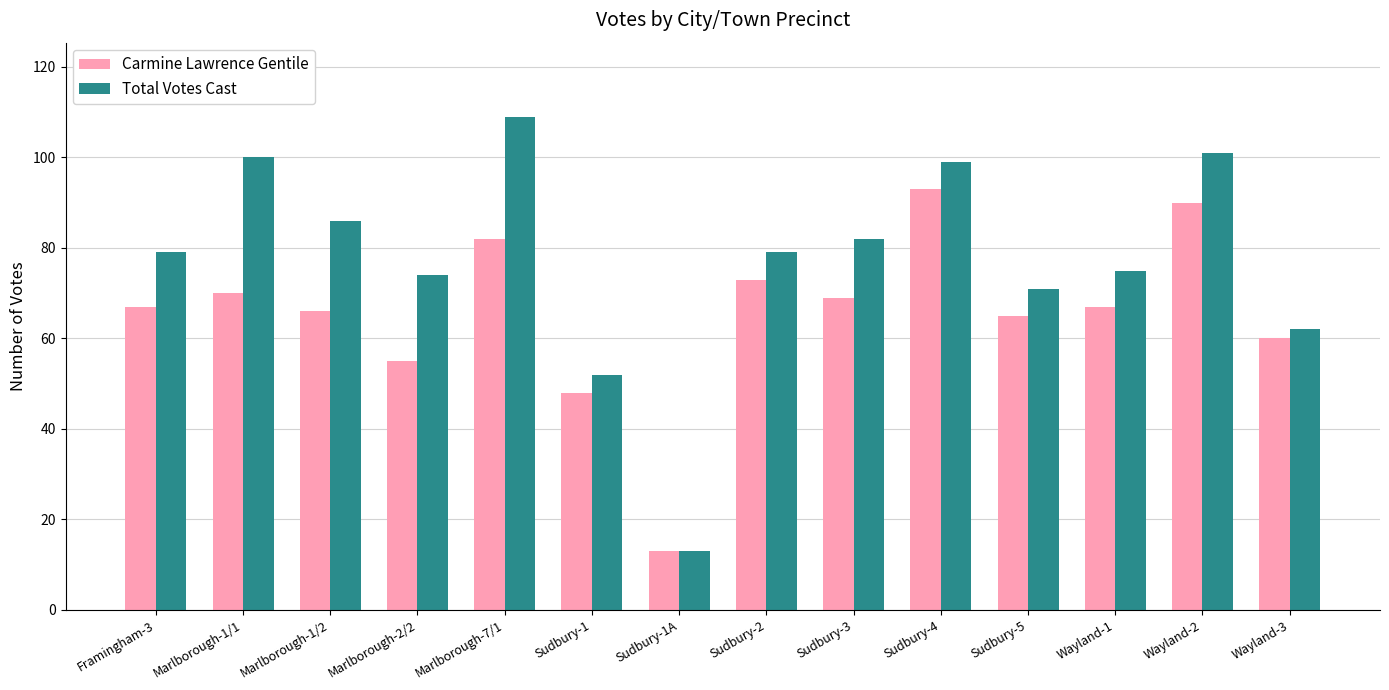

Reading left to right, what are all the values shown in this chart?

Carmine Lawrence Gentile: Framingham-3=67	Marlborough-1/1=70	Marlborough-1/2=66	Marlborough-2/2=55	Marlborough-7/1=82	Sudbury-1=48	Sudbury-1A=13	Sudbury-2=73	Sudbury-3=69	Sudbury-4=93	Sudbury-5=65	Wayland-1=67	Wayland-2=90	Wayland-3=60
Total Votes Cast: Framingham-3=79	Marlborough-1/1=100	Marlborough-1/2=86	Marlborough-2/2=74	Marlborough-7/1=109	Sudbury-1=52	Sudbury-1A=13	Sudbury-2=79	Sudbury-3=82	Sudbury-4=99	Sudbury-5=71	Wayland-1=75	Wayland-2=101	Wayland-3=62